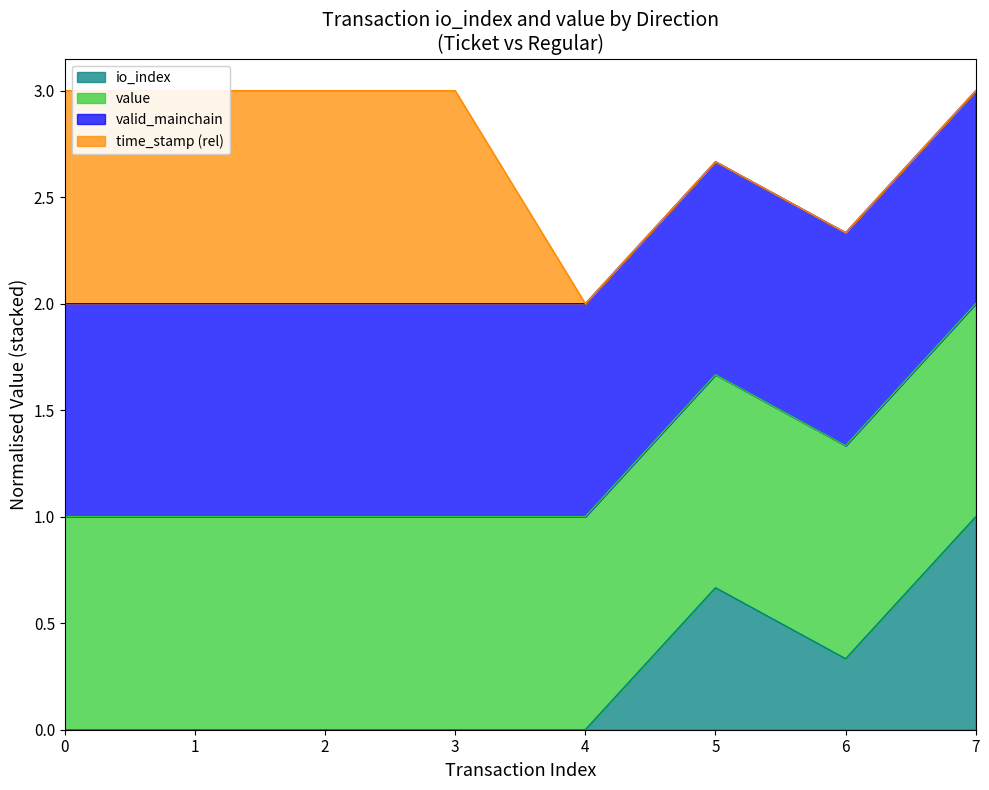

How many lines are shown in the chart?

2